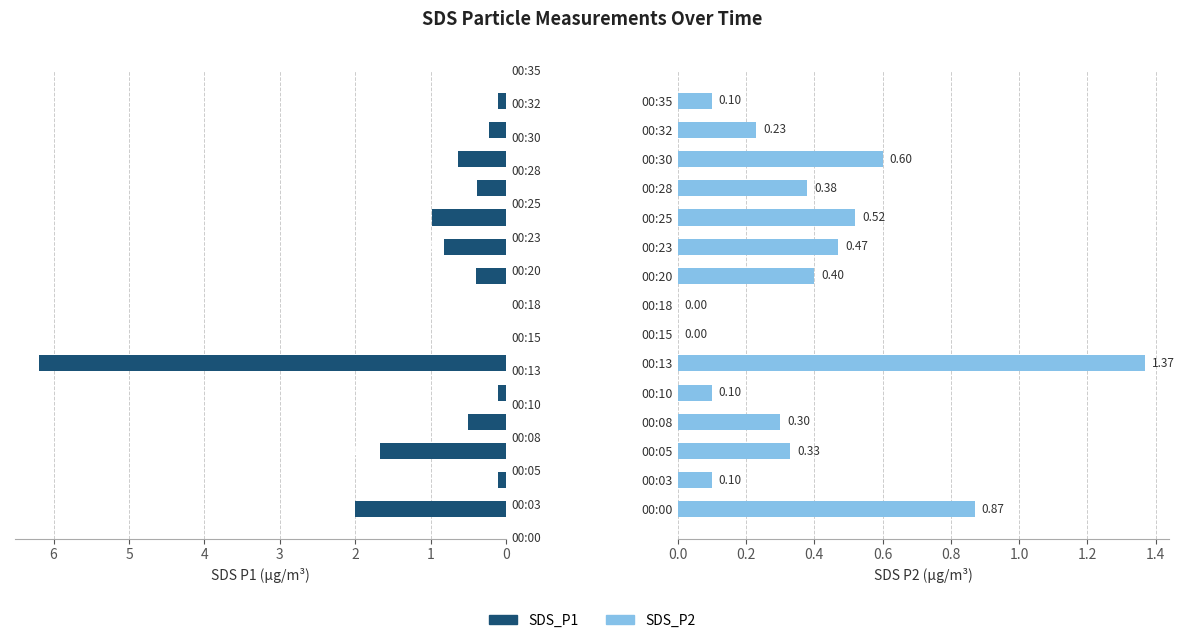

What are all the series names shown in the legend?

SDS_P1, SDS_P2